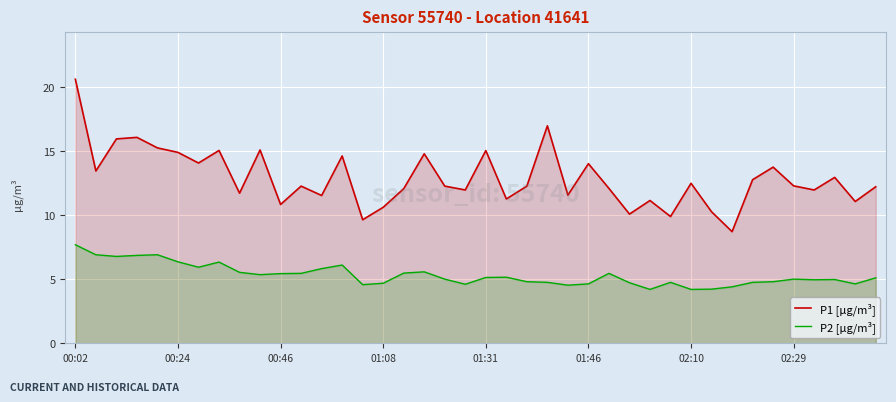

How many lines are shown in the chart?

2